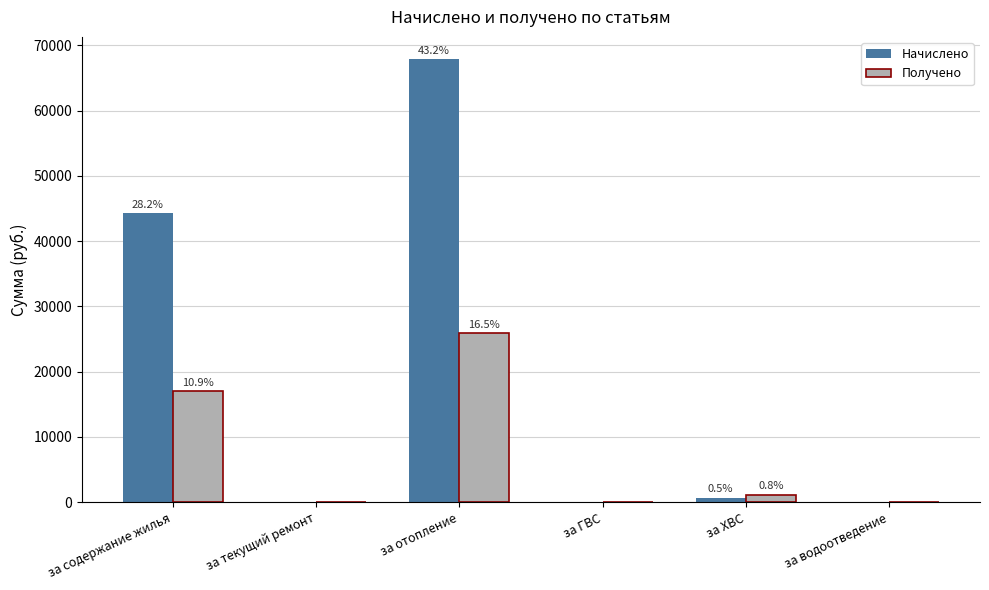

What is the value of the Получено bar at the 1st from the left?

17061.5